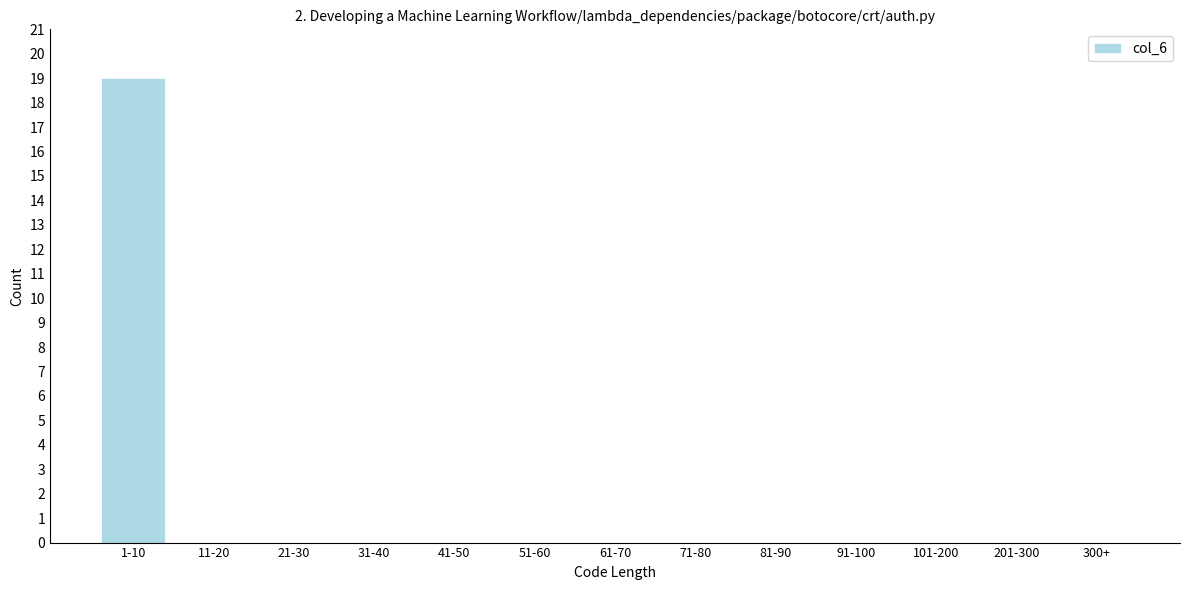

Reading left to right, what are all the values shown in this chart?

1-10=19	11-20=0	21-30=0	31-40=0	41-50=0	51-60=0	61-70=0	71-80=0	81-90=0	91-100=0	101-200=0	201-300=0	300+=0